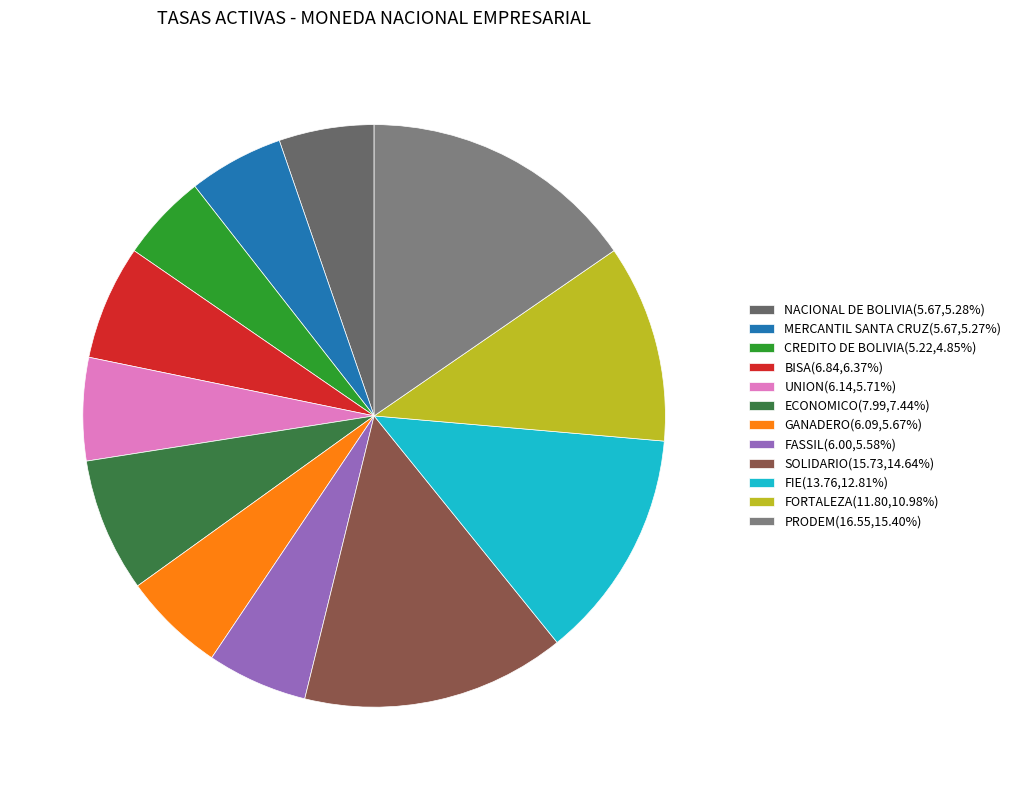

Is there any slice that represents more than half of the pie?

No